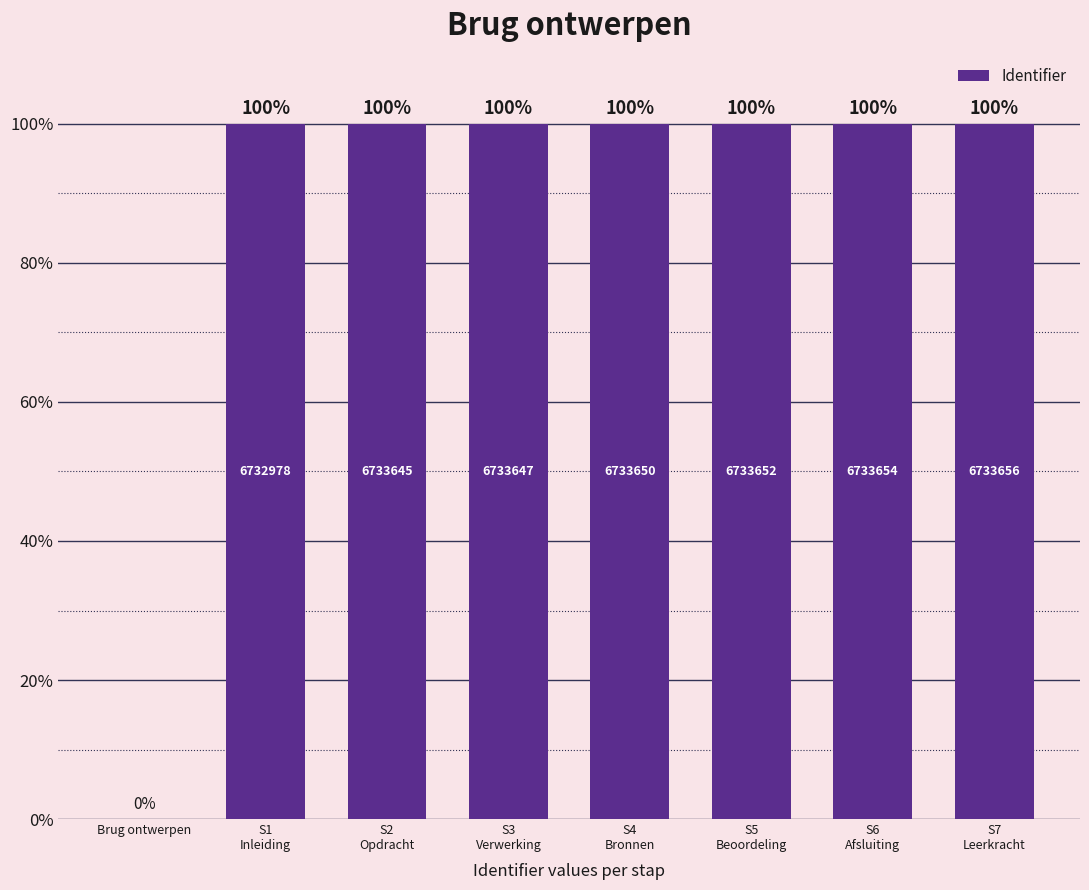

Reading left to right, extract all data points from this chart.

0.0	100.0	100.0	100.0	100.0	100.0	100.0	100.0